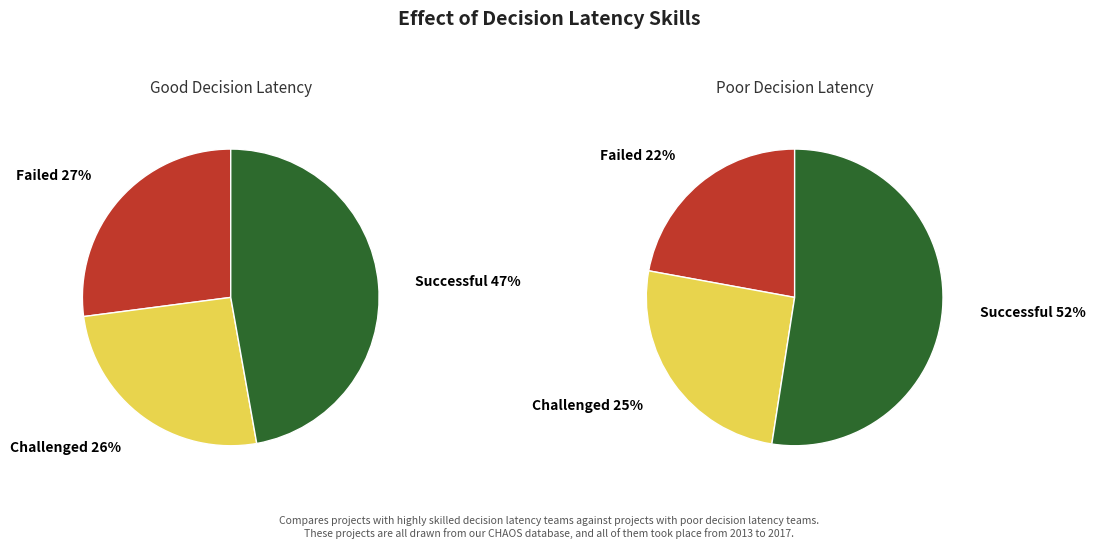

Does Measure 8 represent more than half of the total?

No